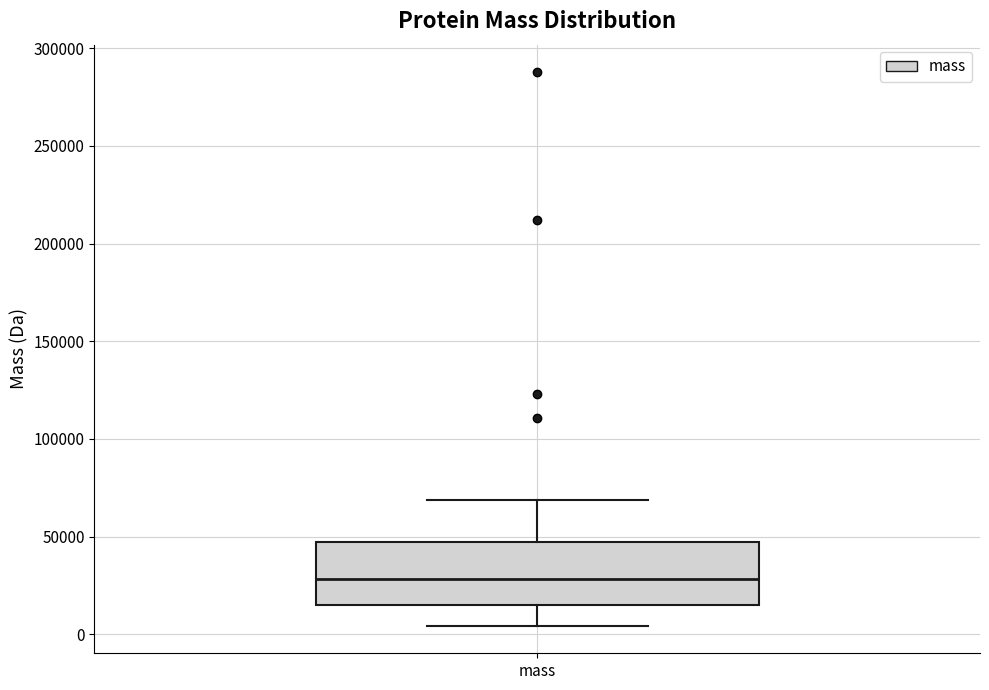

Read this box plot against the y-axis: the position of the median line, the range covered by the box, and the ends of both whiskers. The values are not printed on the chart, so give them approximately, as read against the axis.

median 30000, box 15000 to 45000, whiskers 5000 to 70000